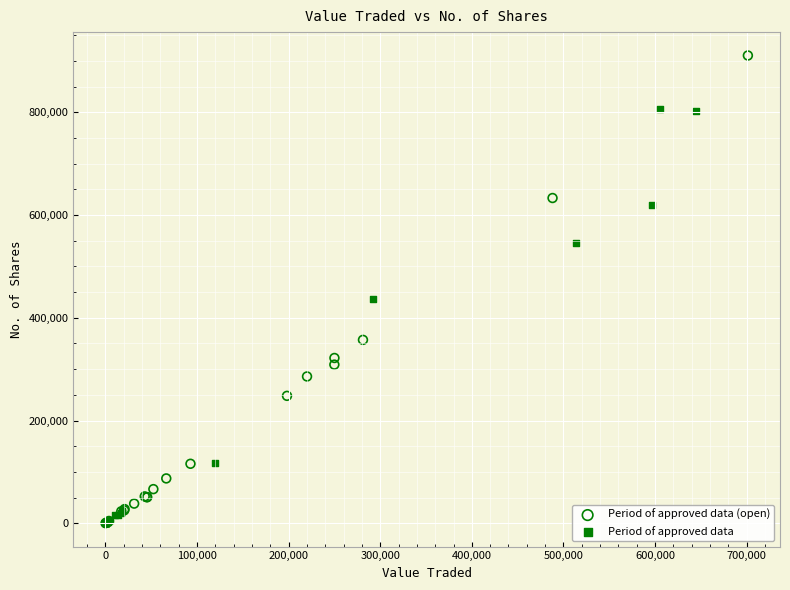

Which series contains the highest Y value?

Period of approved data (open)